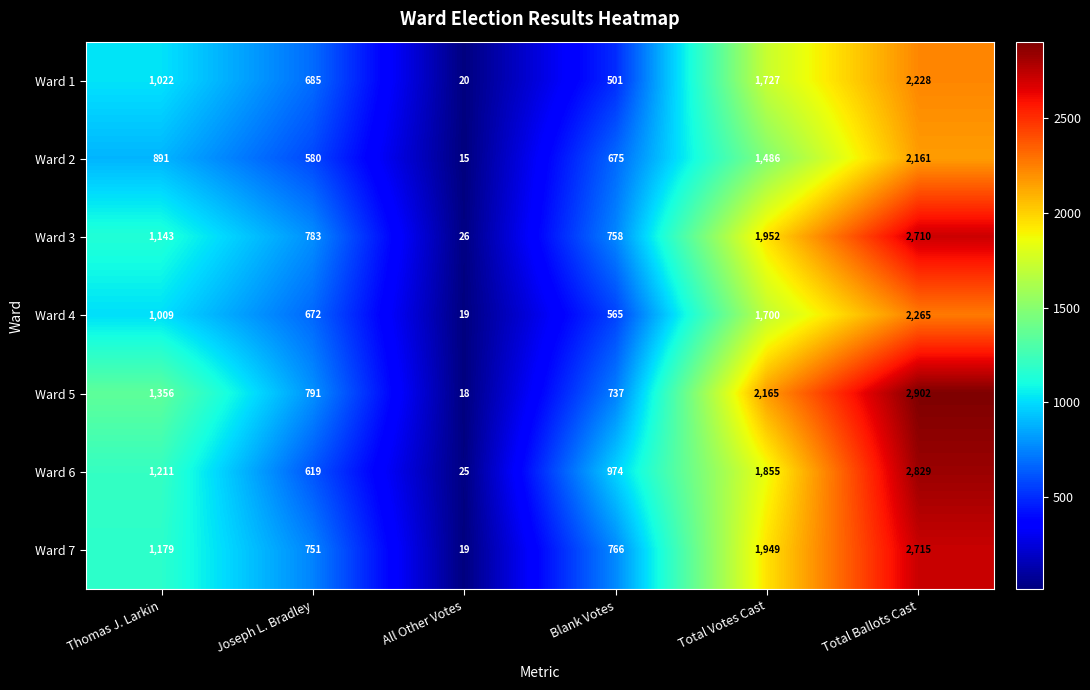

List the series in order of their peak value, lowest first.

Ward 2, Ward 1, Ward 4, Ward 3, Ward 7, Ward 6, Ward 5